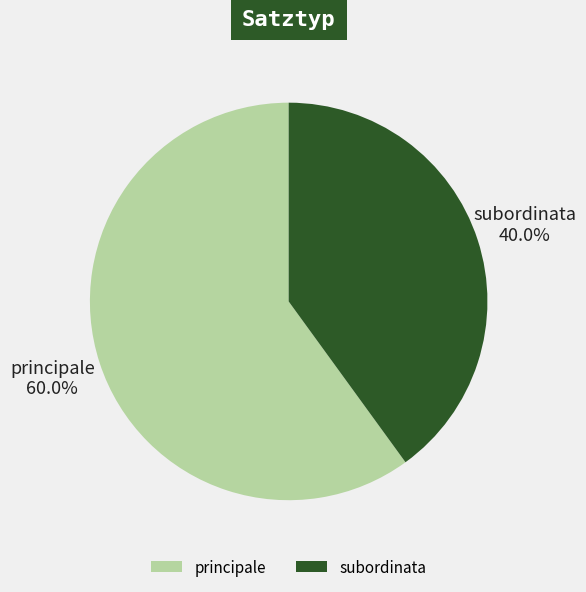

Is it true that principale is 74% of the pie?

False